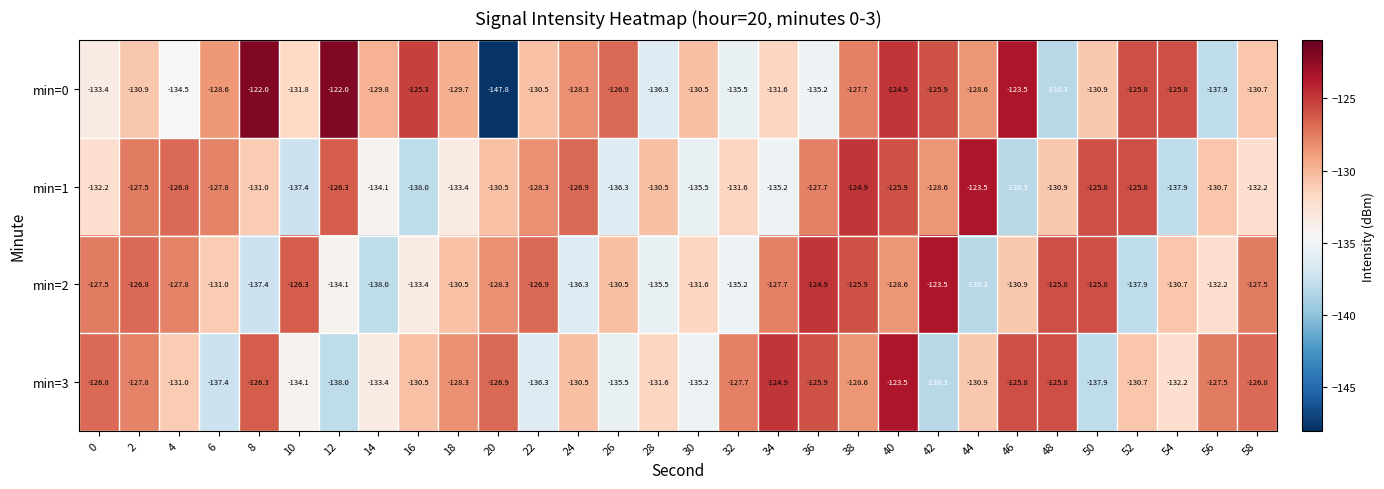

At which category is the sum across all series the highest?

40